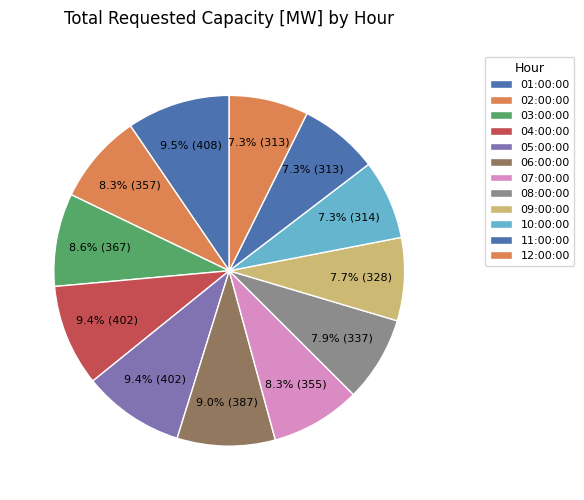

Does any single category account for the majority?

No